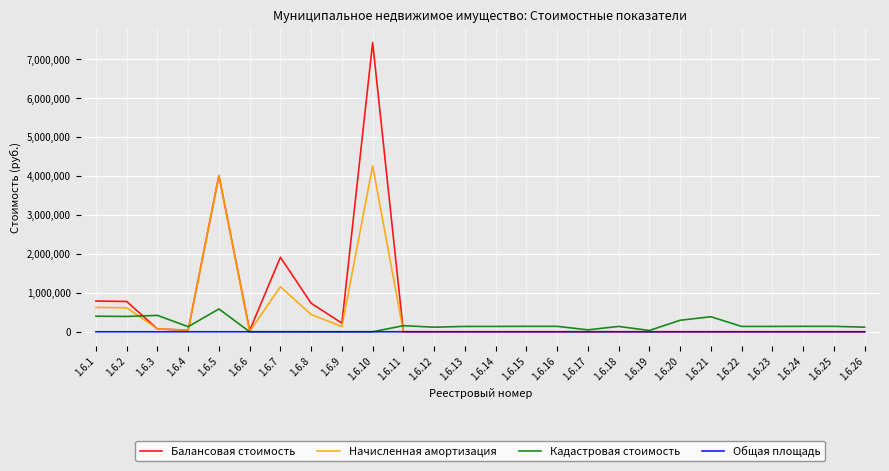

What is the maximum value shown in the chart?

7431440.0